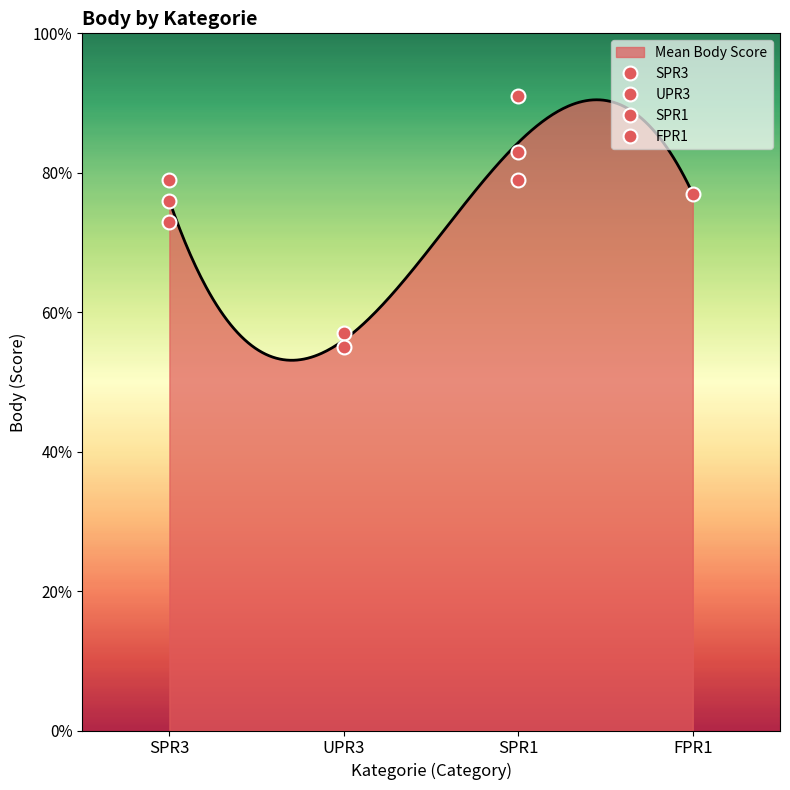

What is the lowest value of the Mean Body Score series?

53.1